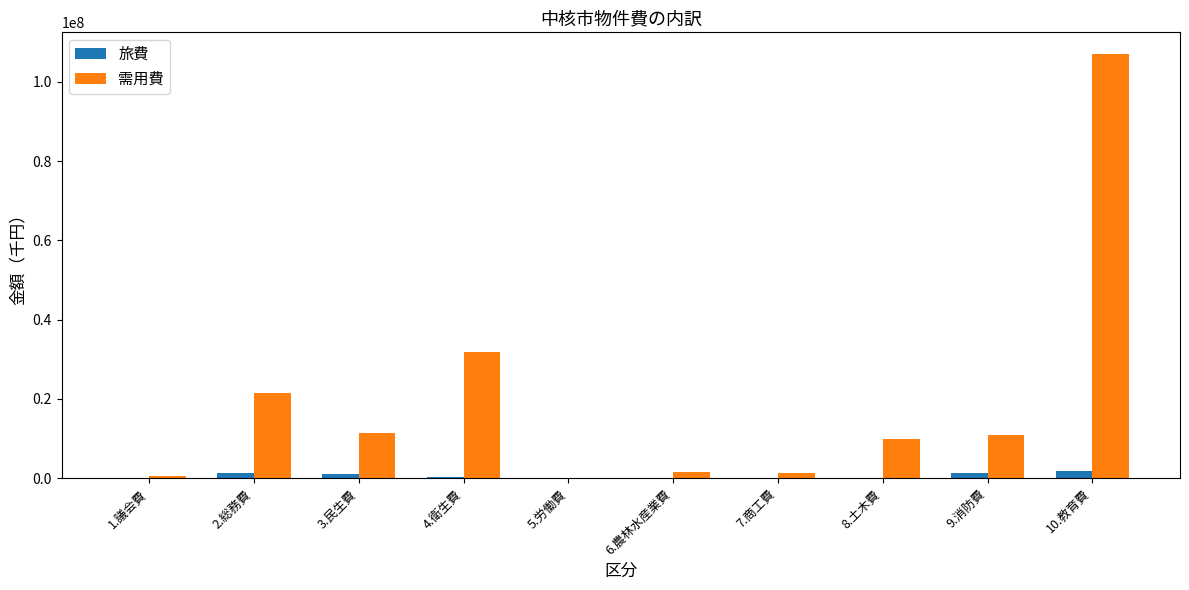

Where is 需用費 nearest to the value 53621298?

4.衛生費